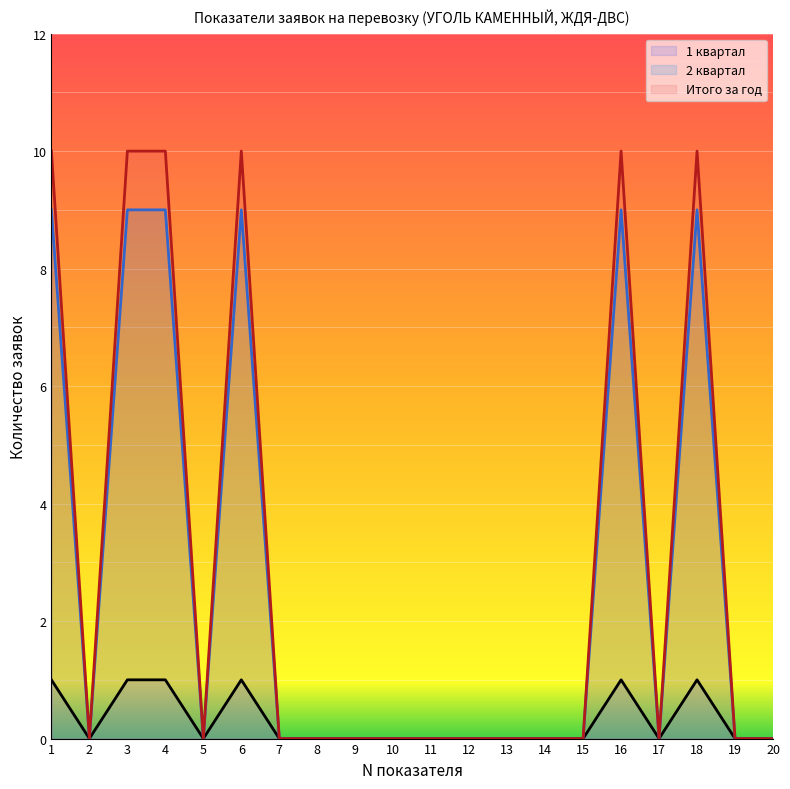

Reading right to left, transcribe all the data shown in this chart.

1 квартал: 20=0	19=0	18=1	17=0	16=1	15=0	14=0	13=0	12=0	11=0	10=0	9=0	8=0	7=0	6=1	5=0	4=1	3=1	2=0	1=1
2 квартал: 20=0	19=0	18=9	17=0	16=9	15=0	14=0	13=0	12=0	11=0	10=0	9=0	8=0	7=0	6=9	5=0	4=9	3=9	2=0	1=9
Итого за год: 20=0	19=0	18=10	17=0	16=10	15=0	14=0	13=0	12=0	11=0	10=0	9=0	8=0	7=0	6=10	5=0	4=10	3=10	2=0	1=10